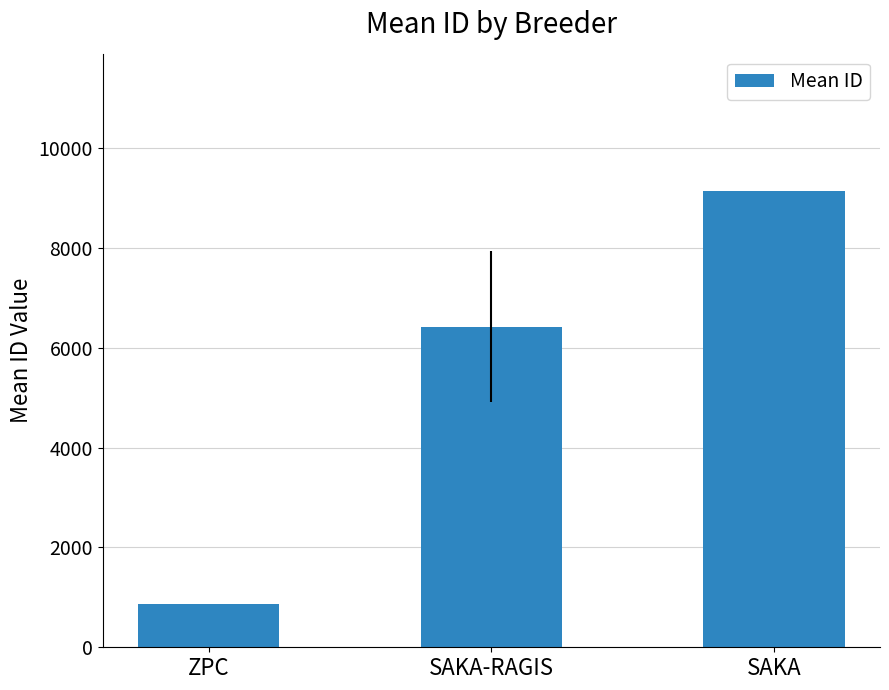

Where does the data first go above 6425?

SAKA-RAGIS